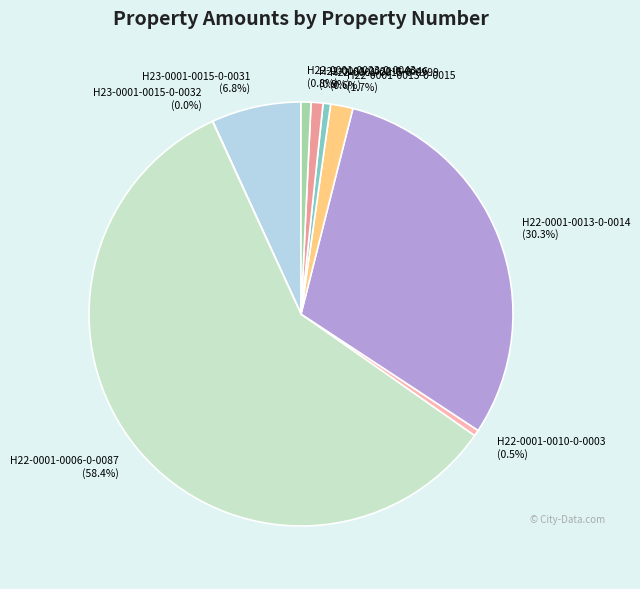

Which category has the biggest portion of the pie?

H22-0001-0006-0-0087